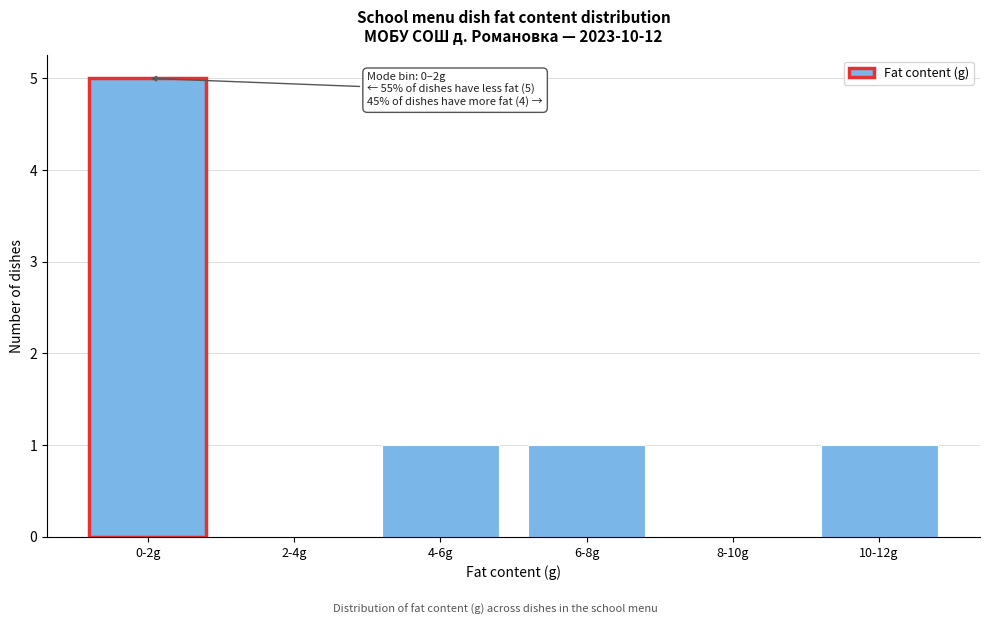

Reading left to right, extract all data points from this chart.

0-2g=5	2-4g=0	4-6g=1	6-8g=1	8-10g=0	10-12g=1